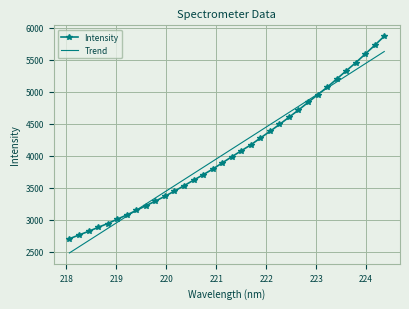

List the series in order of their peak value, lowest first.

Trend, Intensity